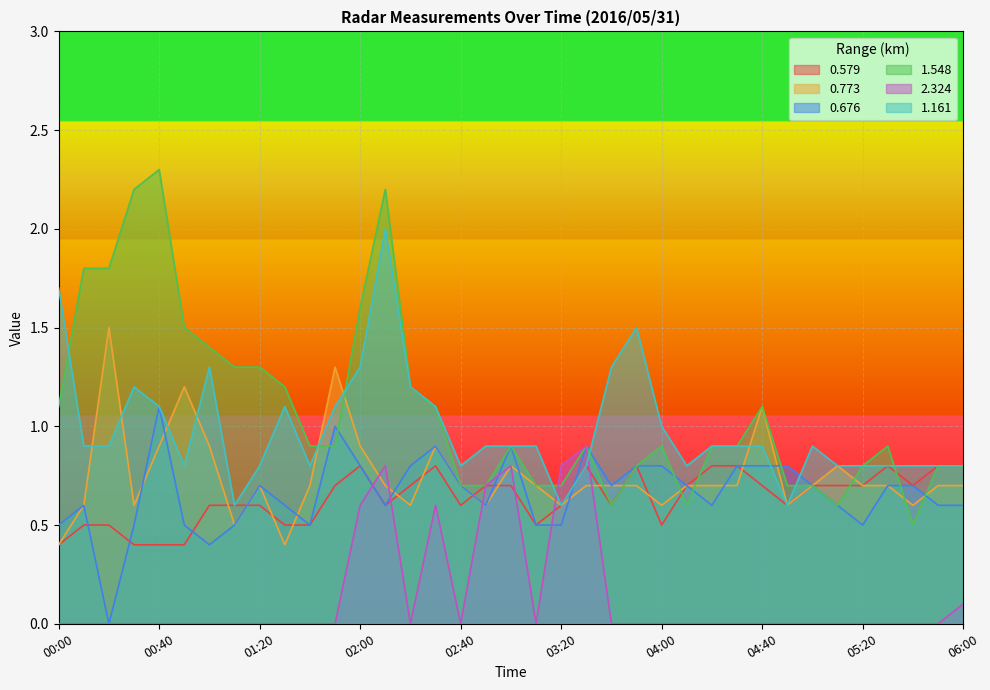

Reading left to right, extract all data points from this chart.

0.579: 00:00=0.4	00:10=0.5	00:20=0.5	00:30=0.4	00:40=0.4	00:50=0.4	01:00=0.6	01:10=0.6	01:20=0.6	01:30=0.5	01:40=0.5	01:50=0.7	02:00=0.8	02:10=0.6	02:20=0.7	02:30=0.8	02:40=0.6	02:50=0.7	03:00=0.7	03:10=0.5	03:20=0.6	03:30=0.8	03:40=0.6	03:50=0.8	04:00=0.5	04:10=0.7	04:20=0.8	04:30=0.8	04:40=0.7	04:50=0.6	05:00=0.7	05:10=0.7	05:20=0.7	05:30=0.8	05:40=0.7	05:50=0.8	06:00=0.8
0.773: 00:00=0.4	00:10=0.6	00:20=1.5	00:30=0.6	00:40=0.9	00:50=1.2	01:00=0.9	01:10=0.5	01:20=0.7	01:30=0.4	01:40=0.7	01:50=1.3	02:00=0.9	02:10=0.7	02:20=0.6	02:30=0.9	02:40=0.7	02:50=0.6	03:00=0.8	03:10=0.7	03:20=0.6	03:30=0.7	03:40=0.7	03:50=0.7	04:00=0.6	04:10=0.7	04:20=0.7	04:30=0.7	04:40=1.1	04:50=0.6	05:00=0.7	05:10=0.8	05:20=0.7	05:30=0.7	05:40=0.6	05:50=0.7	06:00=0.7
0.676: 00:00=0.5	00:10=0.6	00:20=0.0	00:30=0.5	00:40=1.1	00:50=0.5	01:00=0.4	01:10=0.5	01:20=0.7	01:30=0.6	01:40=0.5	01:50=1.0	02:00=0.8	02:10=0.6	02:20=0.8	02:30=0.9	02:40=0.7	02:50=0.6	03:00=0.9	03:10=0.5	03:20=0.5	03:30=0.9	03:40=0.7	03:50=0.8	04:00=0.8	04:10=0.7	04:20=0.6	04:30=0.8	04:40=0.8	04:50=0.8	05:00=0.7	05:10=0.6	05:20=0.5	05:30=0.7	05:40=0.7	05:50=0.6	06:00=0.6
1.548: 00:00=1.1	00:10=1.8	00:20=1.8	00:30=2.2	00:40=2.3	00:50=1.5	01:00=1.4	01:10=1.3	01:20=1.3	01:30=1.2	01:40=0.9	01:50=0.9	02:00=1.6	02:10=2.2	02:20=1.2	02:30=1.1	02:40=0.7	02:50=0.7	03:00=0.9	03:10=0.7	03:20=0.7	03:30=0.9	03:40=0.6	03:50=0.8	04:00=0.9	04:10=0.6	04:20=0.9	04:30=0.9	04:40=1.1	04:50=0.7	05:00=0.7	05:10=0.6	05:20=0.8	05:30=0.9	05:40=0.5	05:50=0.8	06:00=0.8
2.324: 00:00=0.0	00:10=0.0	00:20=0.0	00:30=0.0	00:40=0.0	00:50=0.0	01:00=0.0	01:10=0.0	01:20=0.0	01:30=0.0	01:40=0.0	01:50=0.0	02:00=0.6	02:10=0.8	02:20=0.0	02:30=0.6	02:40=0.0	02:50=0.7	03:00=0.8	03:10=0.0	03:20=0.8	03:30=0.9	03:40=0.0	03:50=0.0	04:00=0.0	04:10=0.0	04:20=0.0	04:30=0.0	04:40=0.0	04:50=0.0	05:00=0.0	05:10=0.0	05:20=0.0	05:30=0.0	05:40=0.0	05:50=0.0	06:00=0.1
1.161: 00:00=1.7	00:10=0.9	00:20=0.9	00:30=1.2	00:40=1.1	00:50=0.8	01:00=1.3	01:10=0.6	01:20=0.8	01:30=1.1	01:40=0.8	01:50=1.1	02:00=1.3	02:10=2.0	02:20=1.2	02:30=1.1	02:40=0.8	02:50=0.9	03:00=0.9	03:10=0.9	03:20=0.6	03:30=0.8	03:40=1.3	03:50=1.5	04:00=1.0	04:10=0.8	04:20=0.9	04:30=0.9	04:40=0.9	04:50=0.6	05:00=0.9	05:10=0.8	05:20=0.8	05:30=0.8	05:40=0.8	05:50=0.8	06:00=0.8